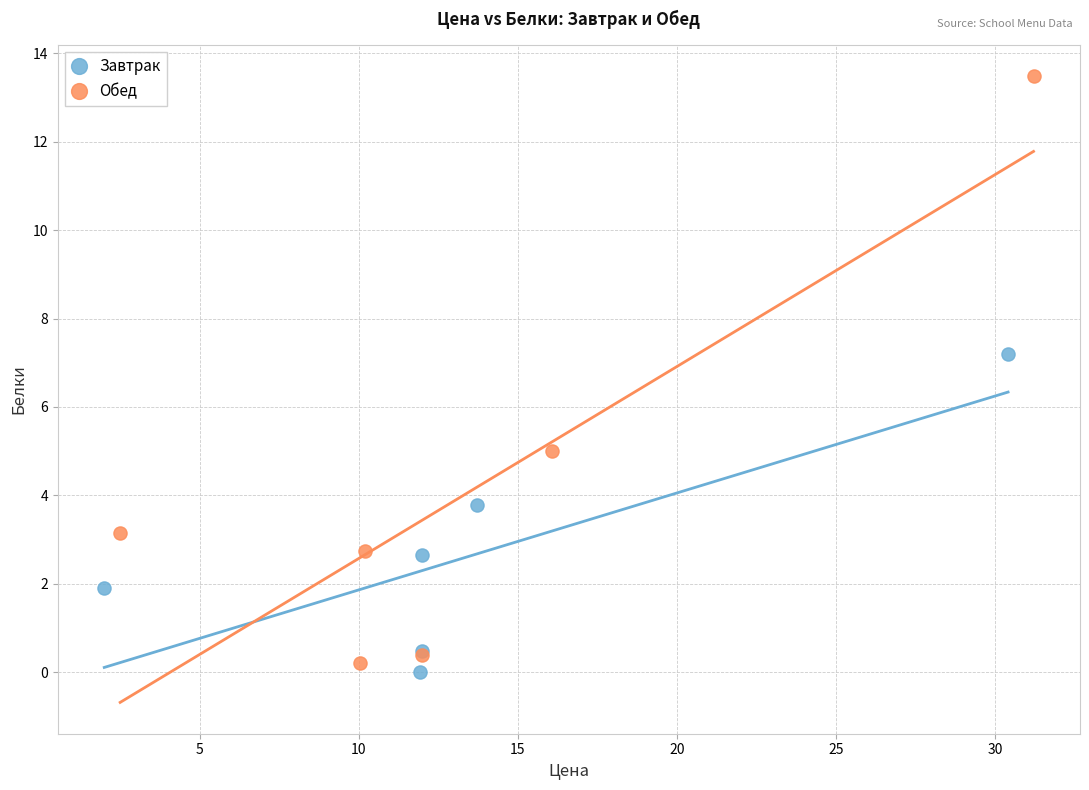

What are all the series names shown in the legend?

Завтрак, Обед